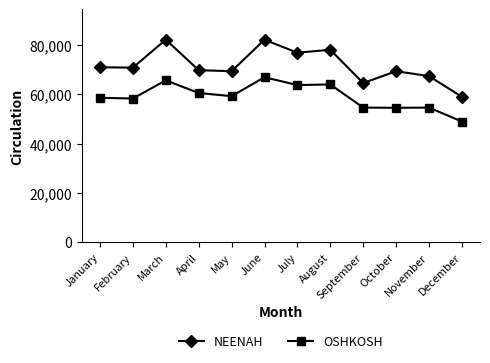

What are all the series names shown in the legend?

NEENAH, OSHKOSH